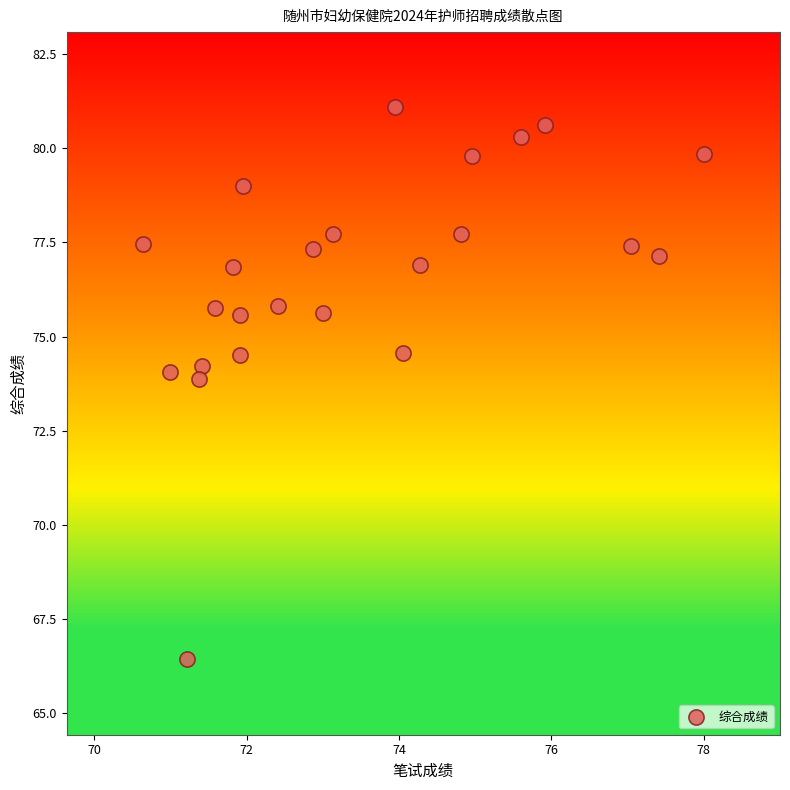

What is the range of Y values (max minus min)?

14.7